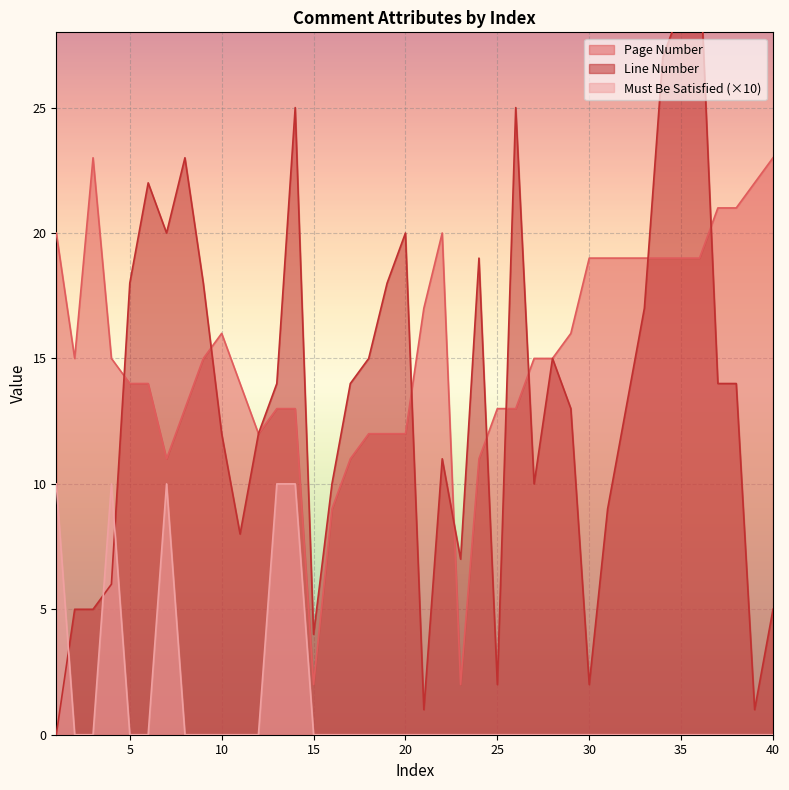

Count the number of categories in the chart.

40